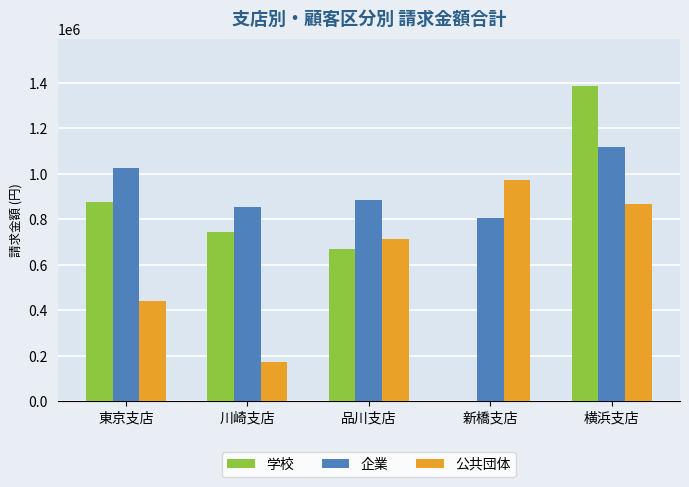

Reading left to right, extract all data points from this chart.

学校: 877000	744400	670000	0	1386000
企業: 1025400	855000	884000	805000	1116800
公共団体: 442000	174000	713000	971000	866000